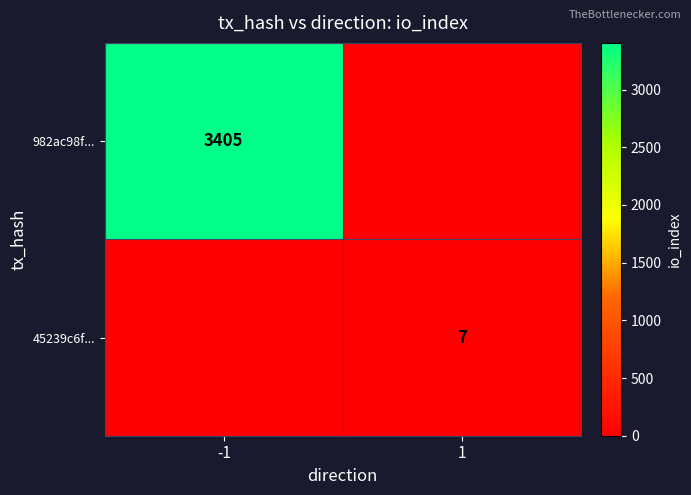

Is the value of 45239c6f... at 1 greater than the value of 982ac98f... at -1?

No